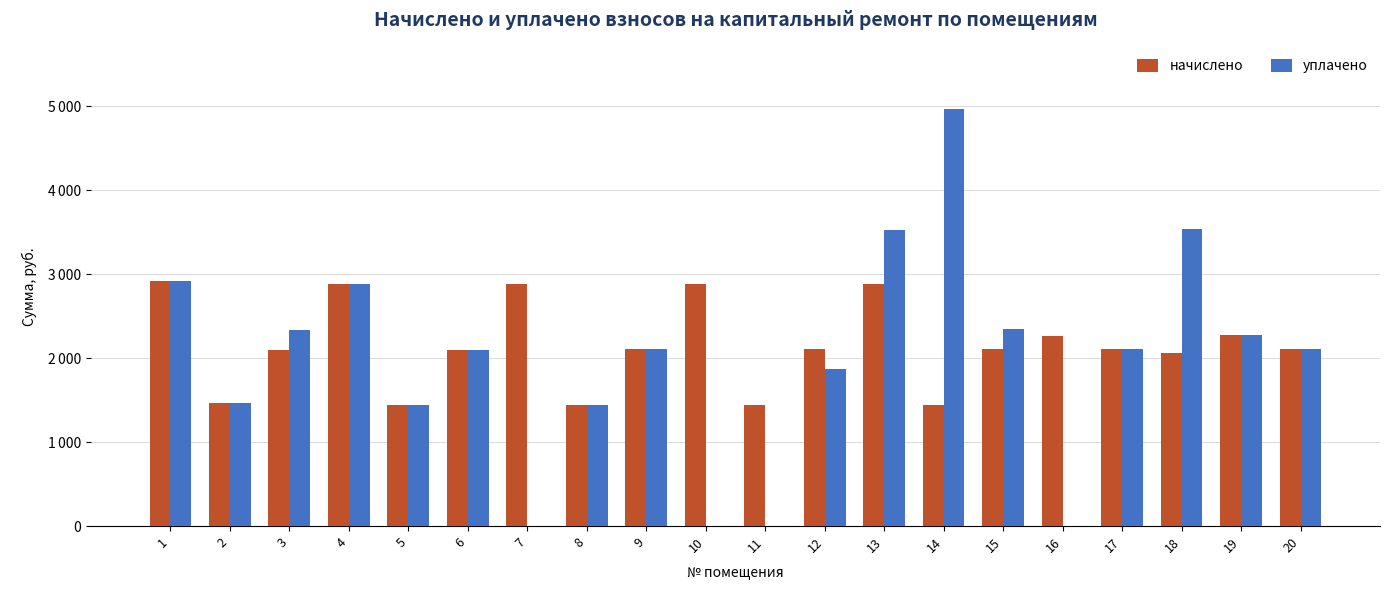

Reading right to left, extract all data points from this chart.

начислено: 2108.3	2280.1	2060.6	2108.3	2261.0	2108.3	1440.5	2885.8	2108.3	1440.5	2885.8	2108.3	1440.5	2885.8	2098.8	1440.5	2881.1	2098.8	1459.6	2914.5
уплачено: 2108.3	2280.1	3532.6	2108.3	0.0	2343.0	4961.9	3527.2	1874.1	0.0	0.0	2108.3	1440.5	0.0	2098.8	1440.5	2881.1	2332.0	1459.6	2914.5